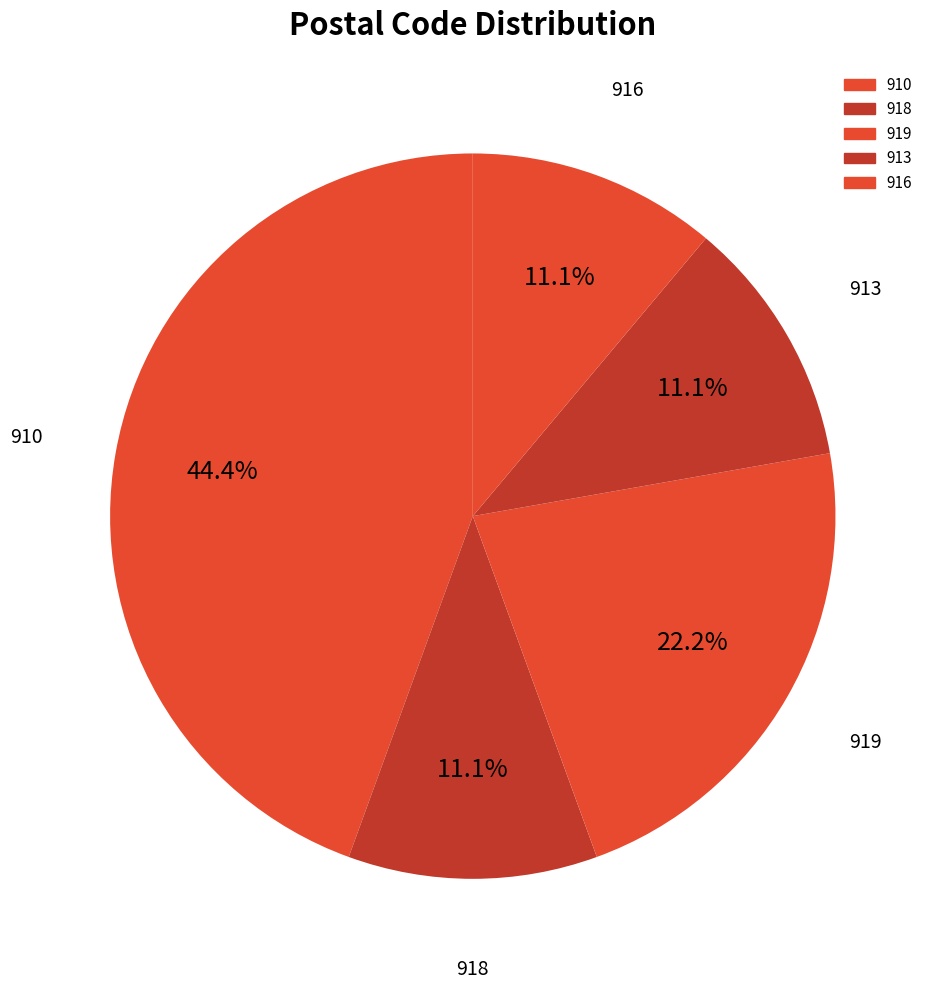

How many segments does this pie chart have?

5